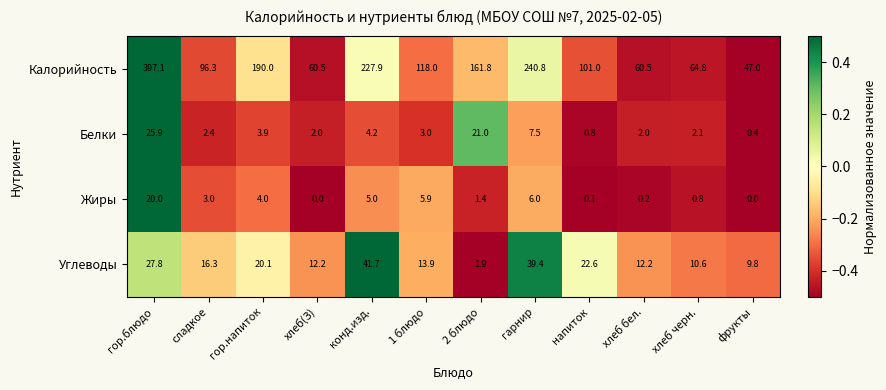

How many data points does each series have?

12